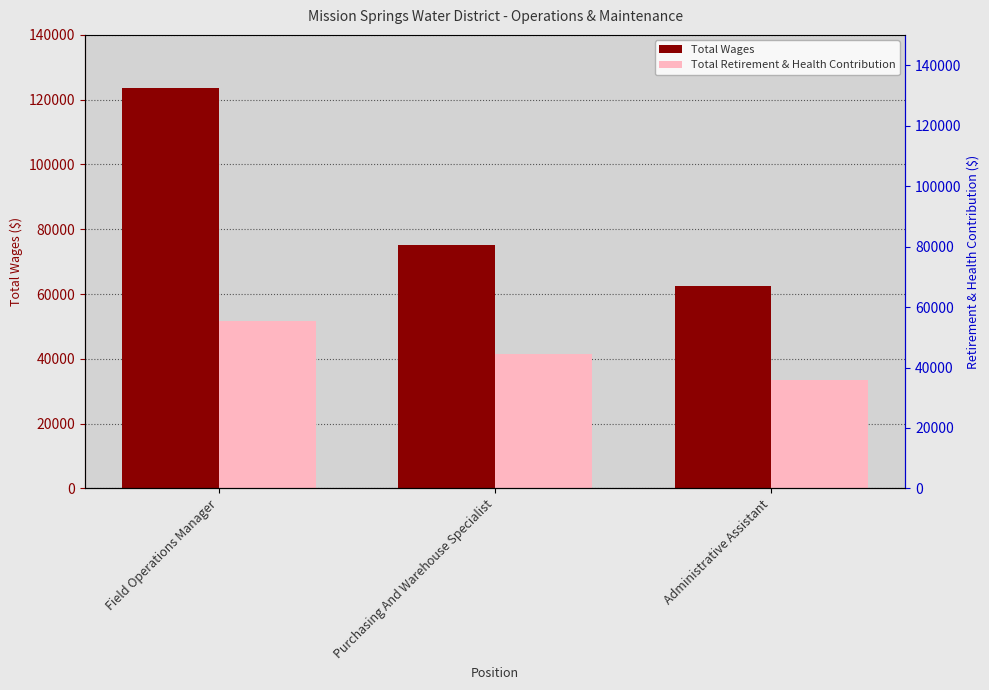

Which series changed the most between Field Operations Manager and Administrative Assistant?

Total Wages